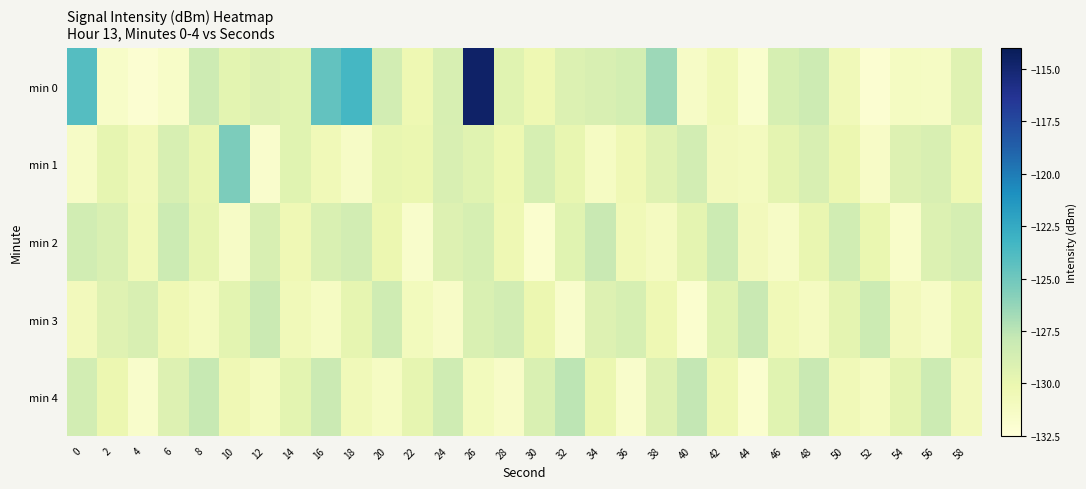

What is the spread (max minus min) of values at 38?

4.6